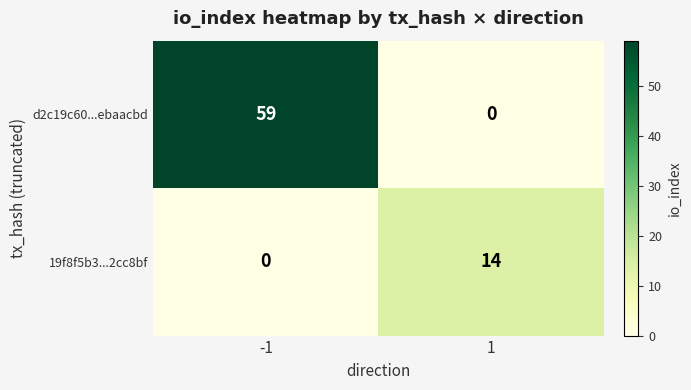

Which series changed the most between -1 and 1?

d2c19c60...ebaacbd